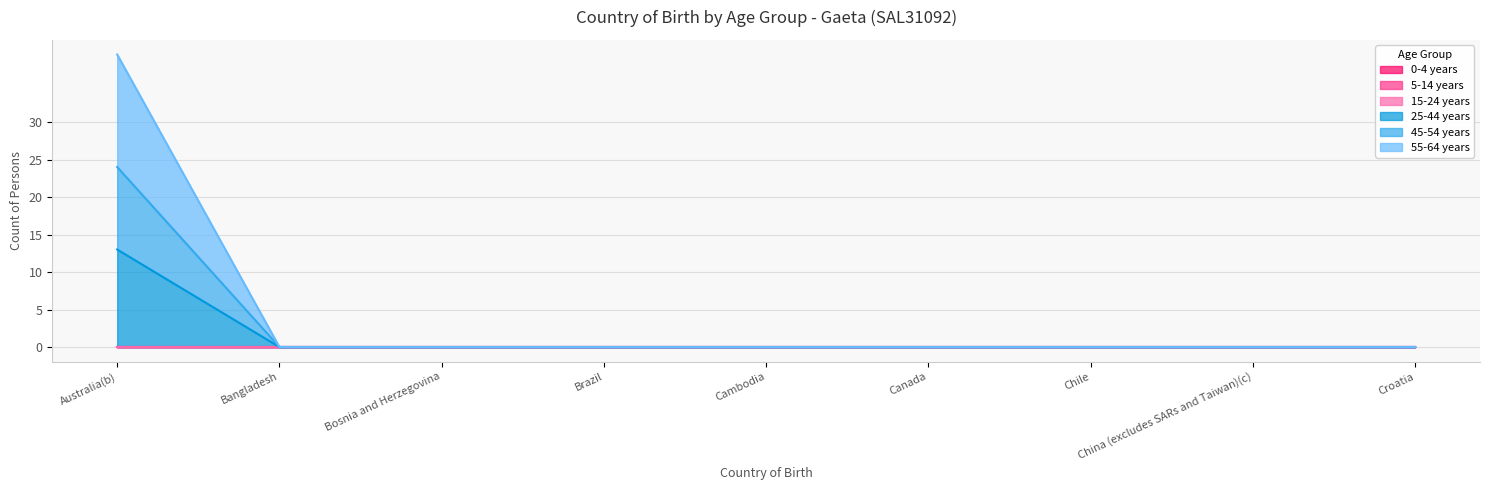

Does the chart display data point markers on the line(s)?

No